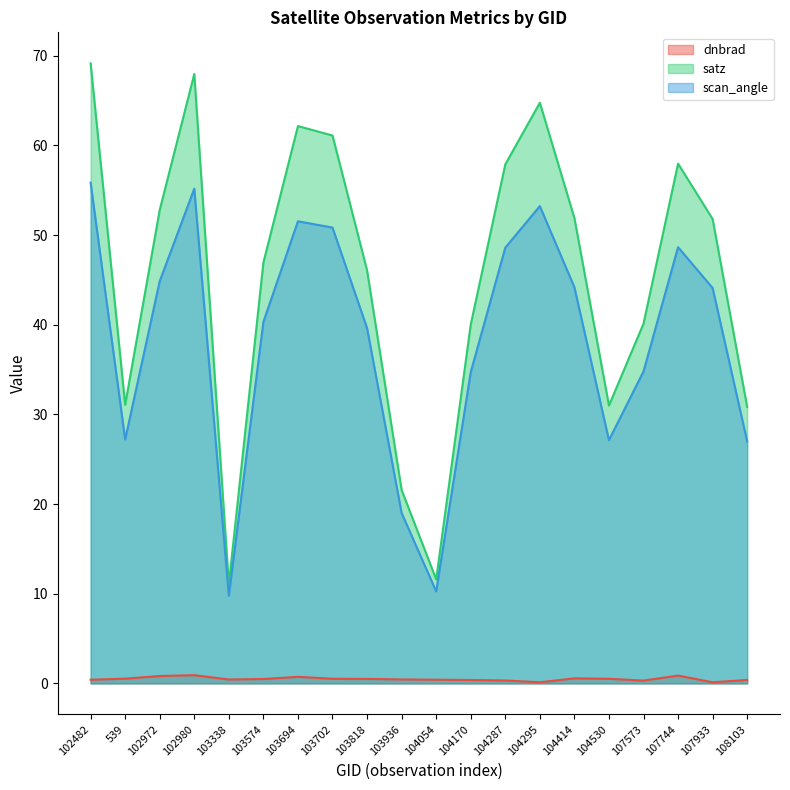

Which series has the largest range (max minus min)?

satz